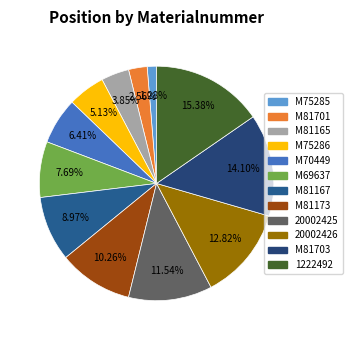

Is there a majority slice in this chart?

No